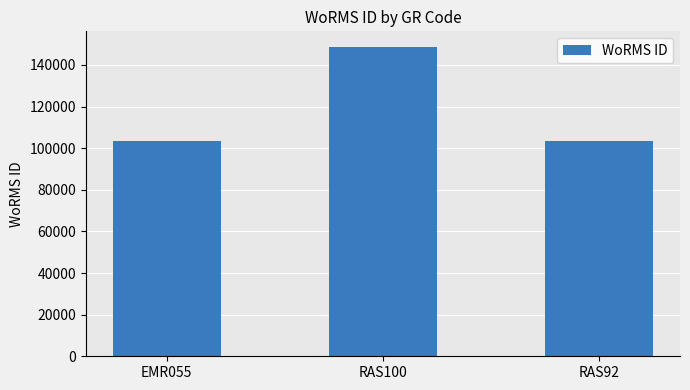

Where is the data nearest to the value 126092?

RAS92